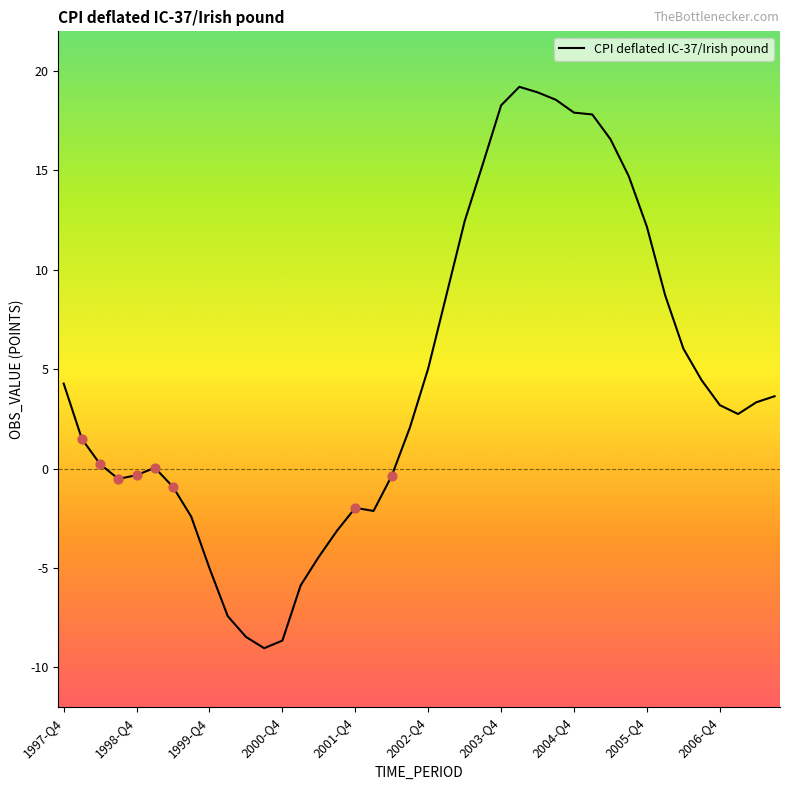

What is the difference between the maximum and minimum values?

28.2